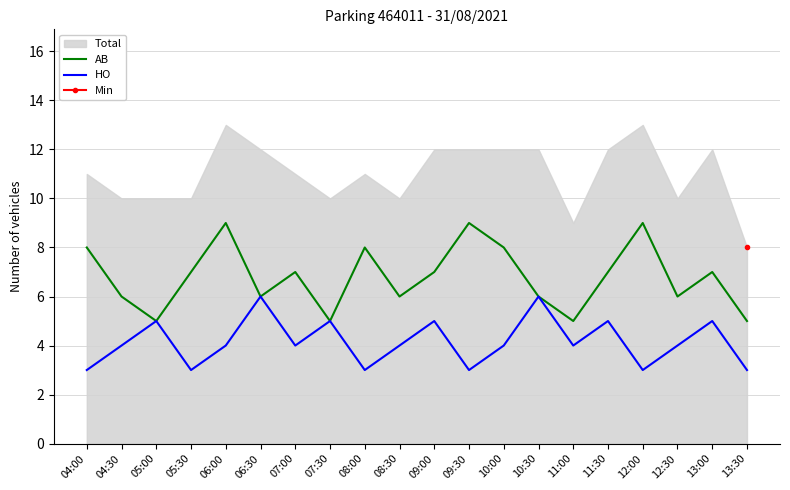

True or false: HO and AB cross at least once.

False